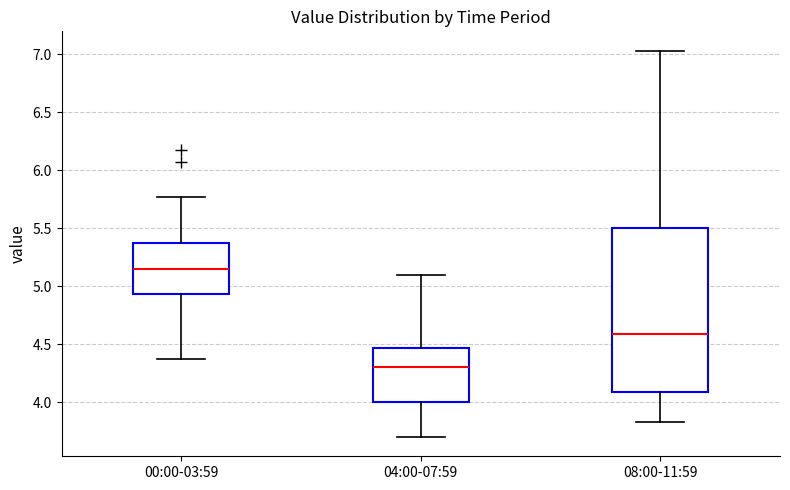

Which box's median line is the lowest?

04:00-07:59